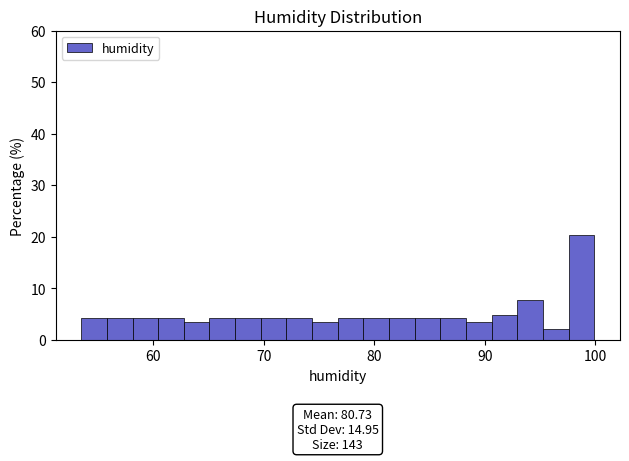

Around what value on the x-axis is the tallest bar? Give the approximate position of its centre, as read against the axis.

99